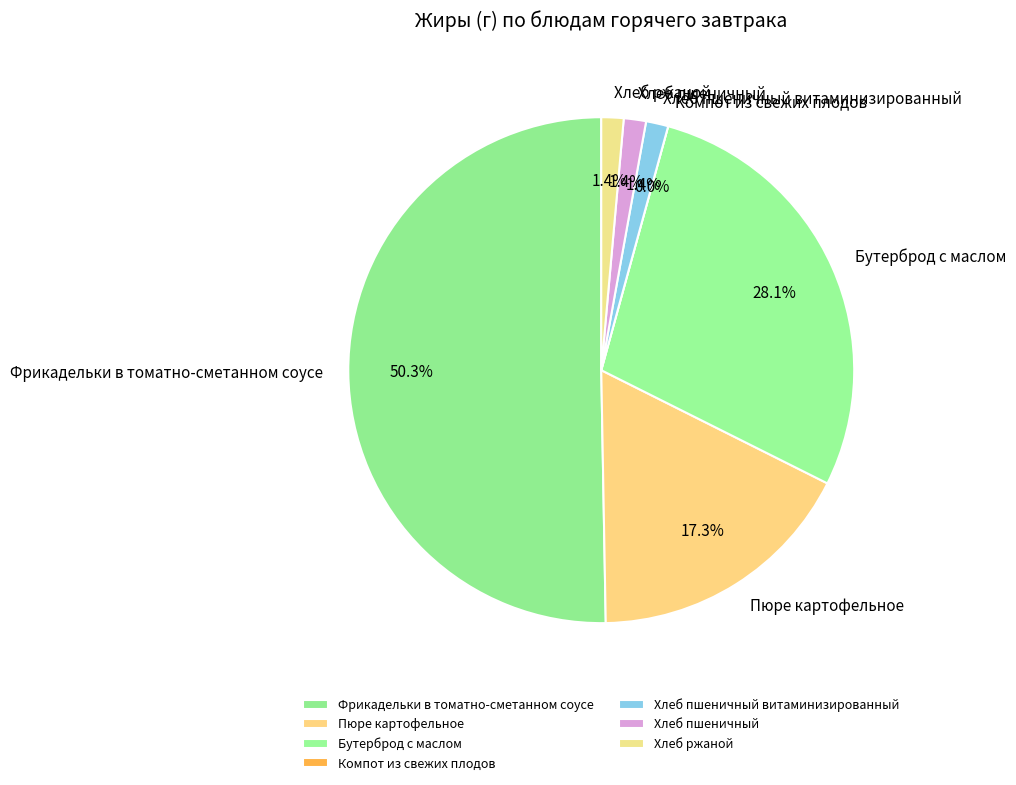

Rank the categories by value from highest to lowest.

Фрикадельки в томатно-сметанном соусе, Бутерброд с маслом, Пюре картофельное, Хлеб пшеничный витаминизированный, Хлеб пшеничный, Хлеб ржаной, Компот из свежих плодов